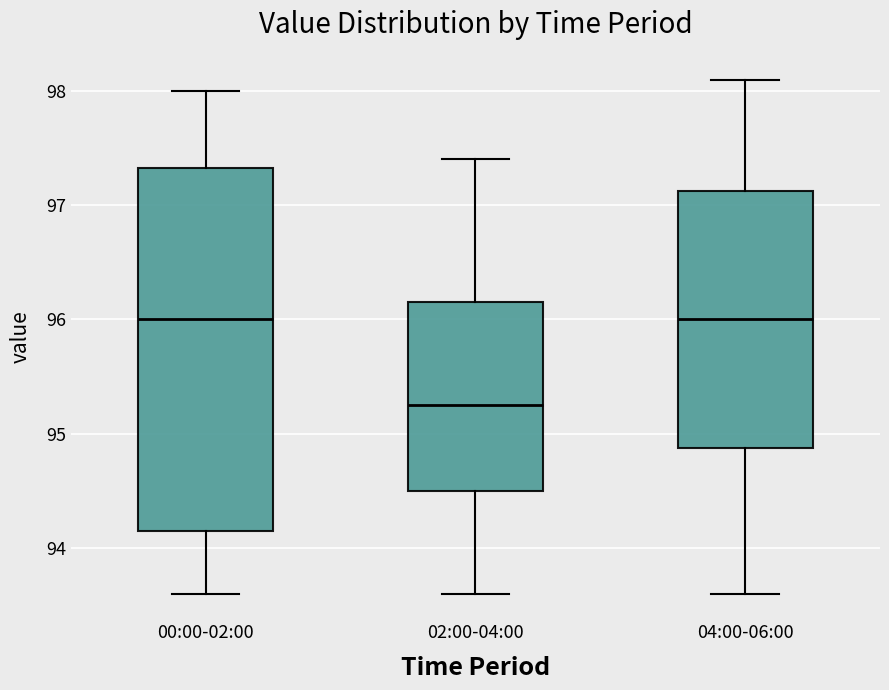

Where does the median line of the box for 00:00-02:00 sit on the y-axis? The values are not printed on the chart, so give them approximately, as read against the axis.

96.0